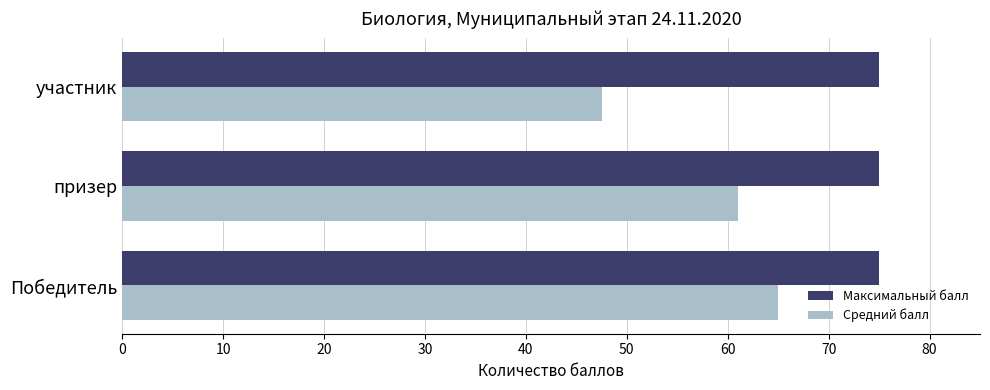

What is the average value of the Максимальный балл series?

75.0